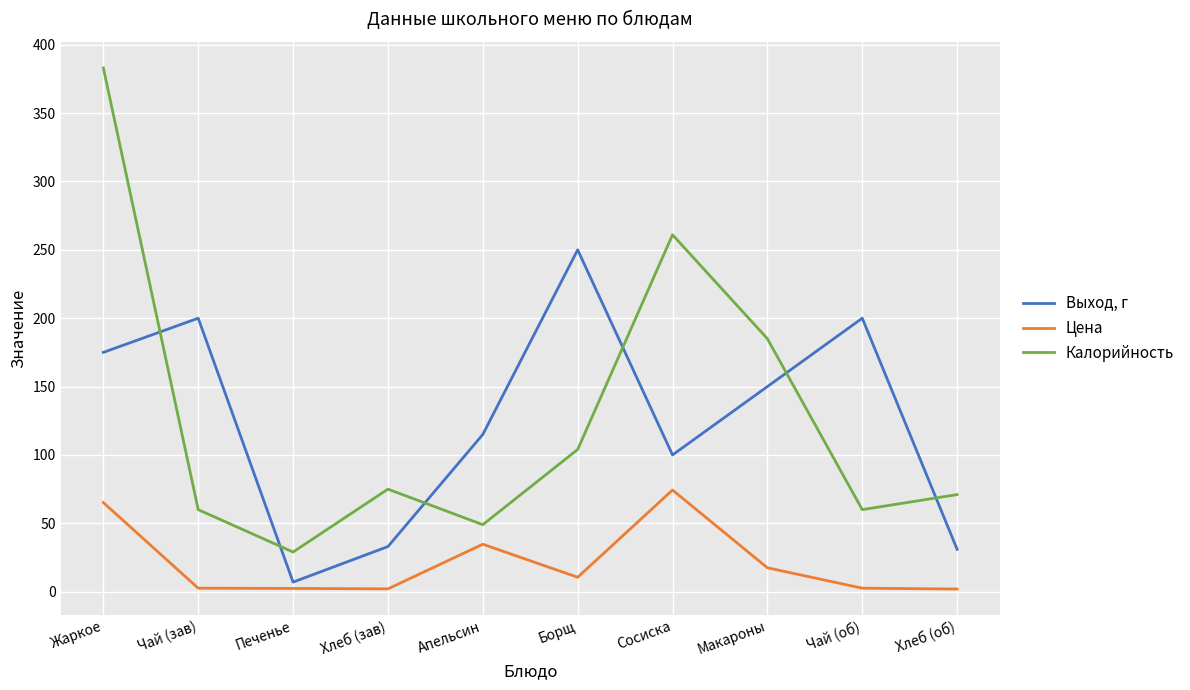

Is this an area chart (filled region under the line)?

No